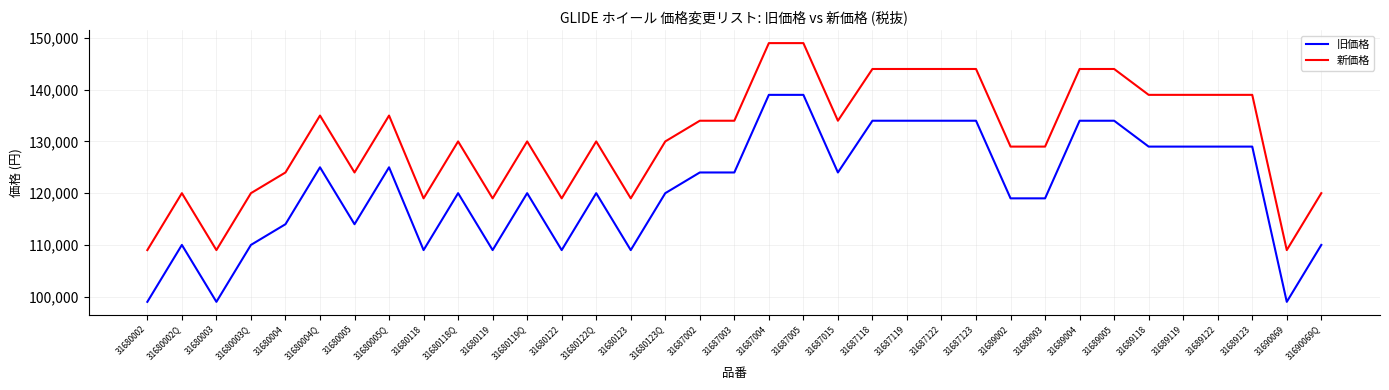

Rank the series by their maximum value, from highest to lowest.

新価格, 旧価格